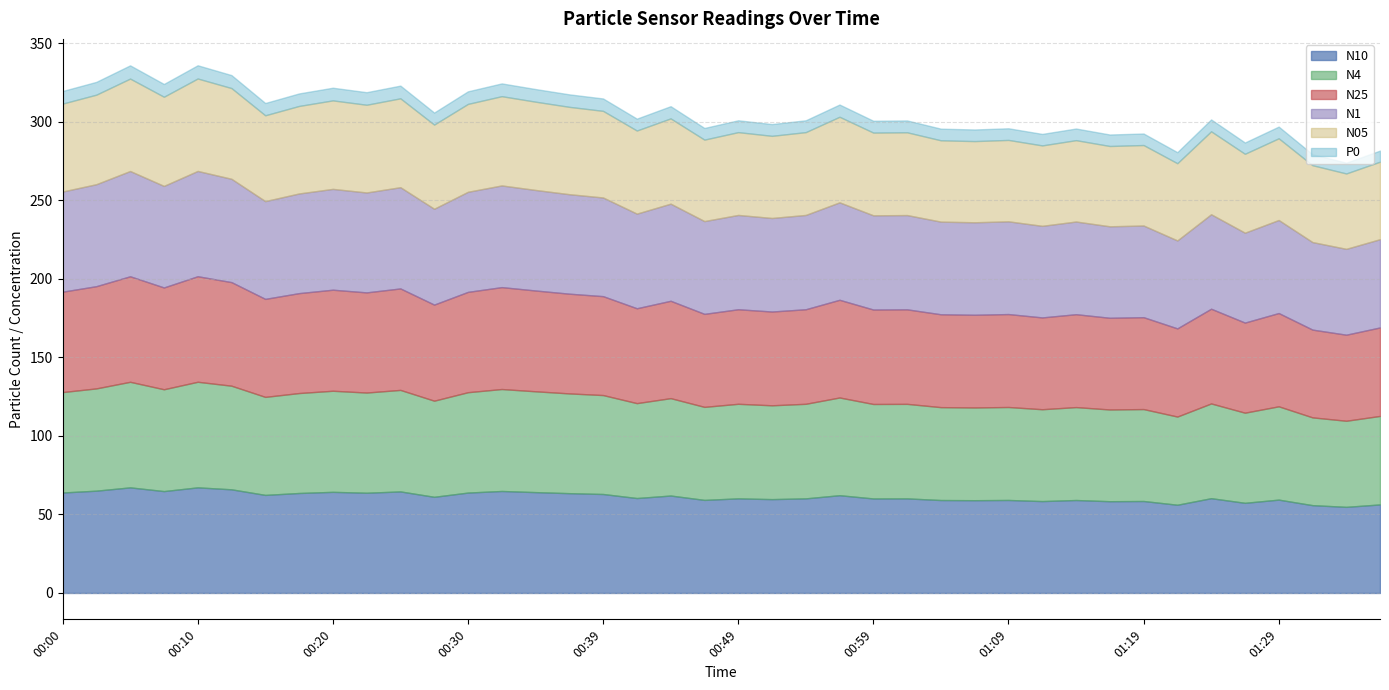

How many data points in N1 are less than 60?

16